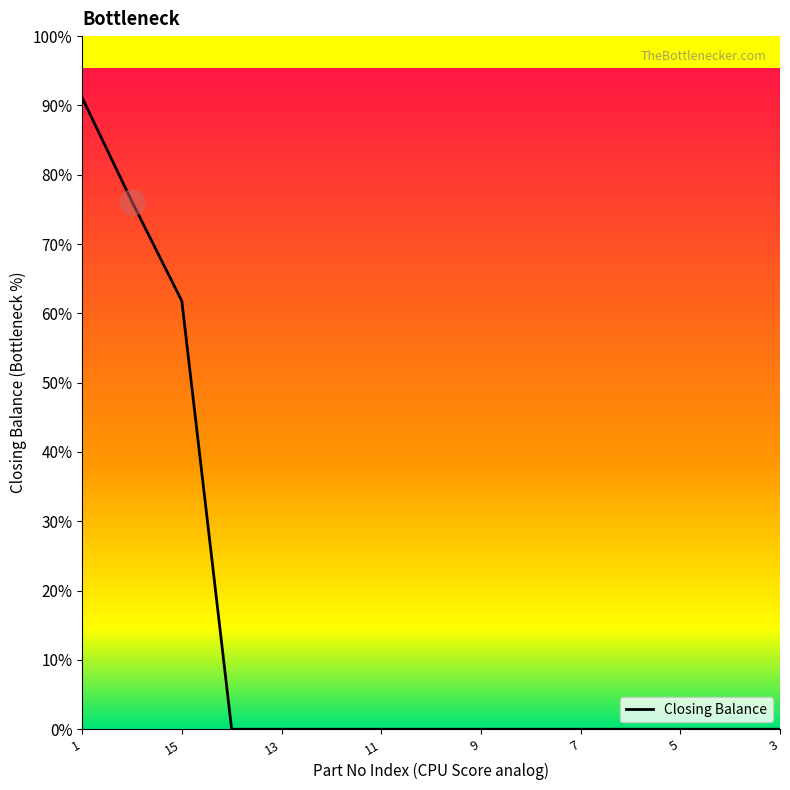

Does the chart have visible grid lines?

No